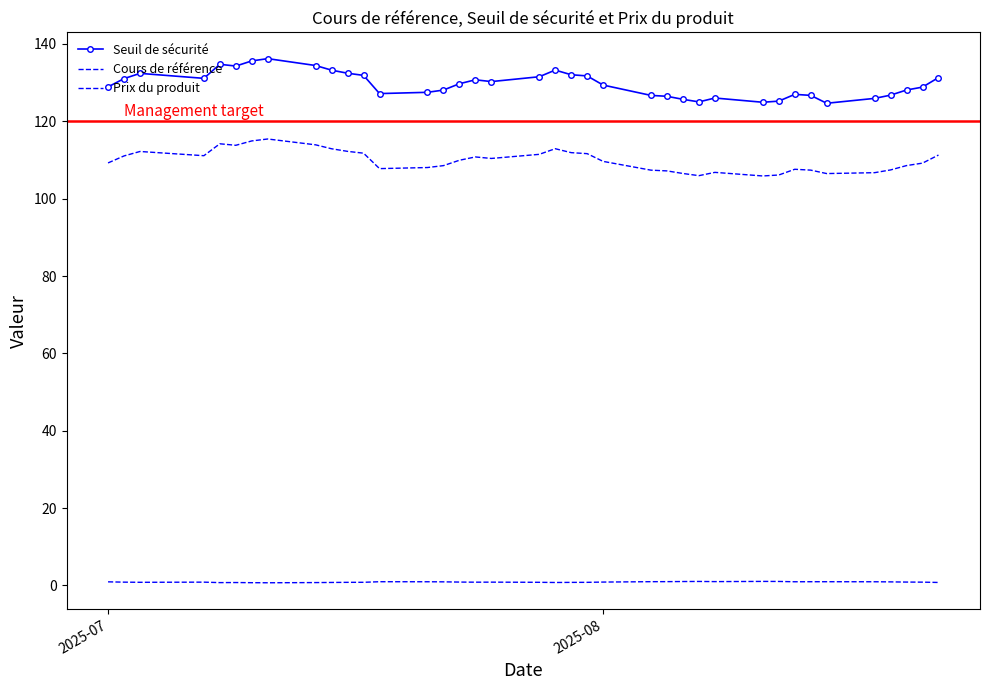

What is the maximum value for Prix du produit?

1.0